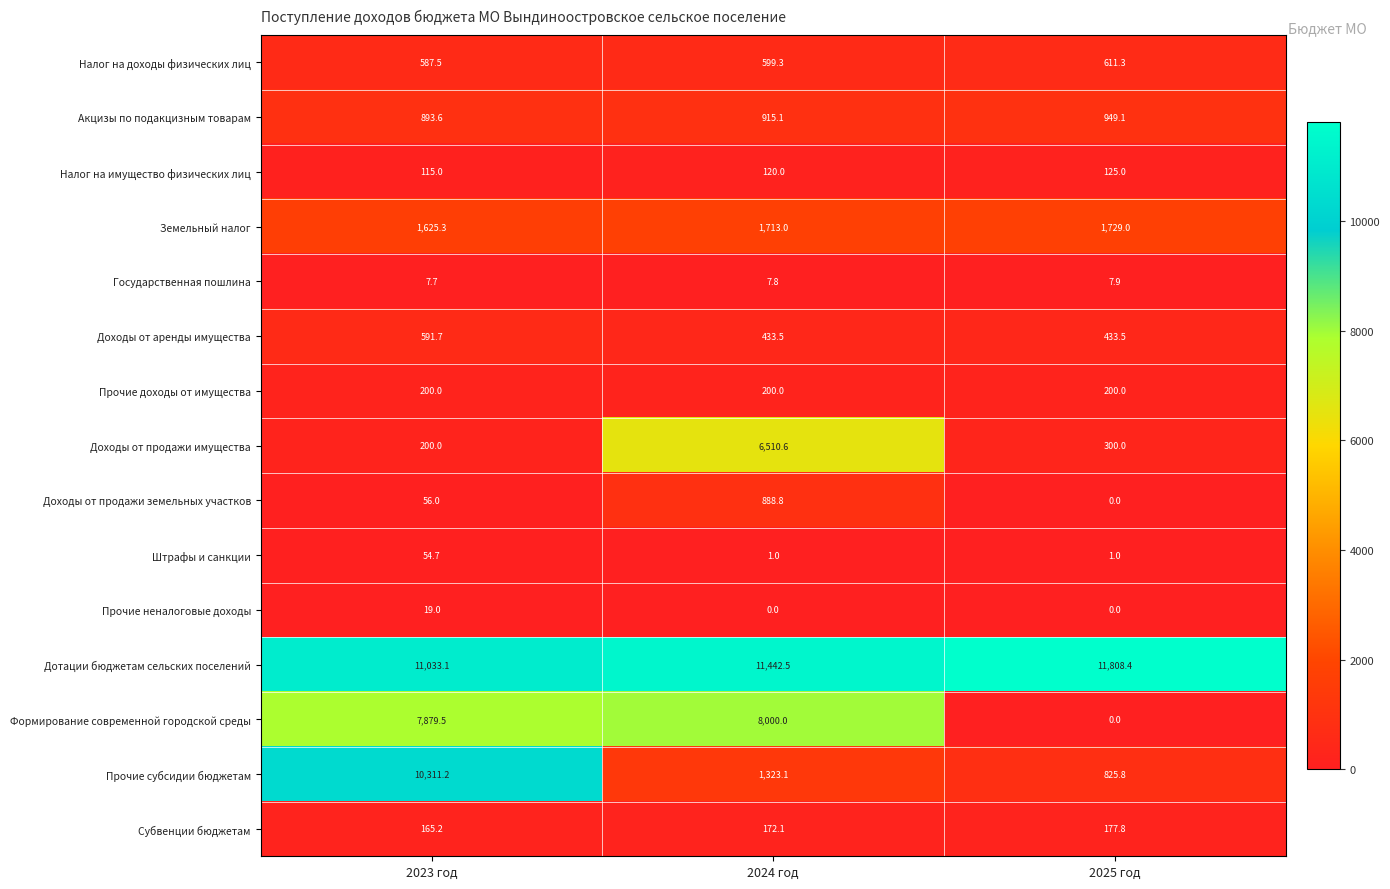

What value does the Штрафы и санкции series have at 2025 год?

1.0